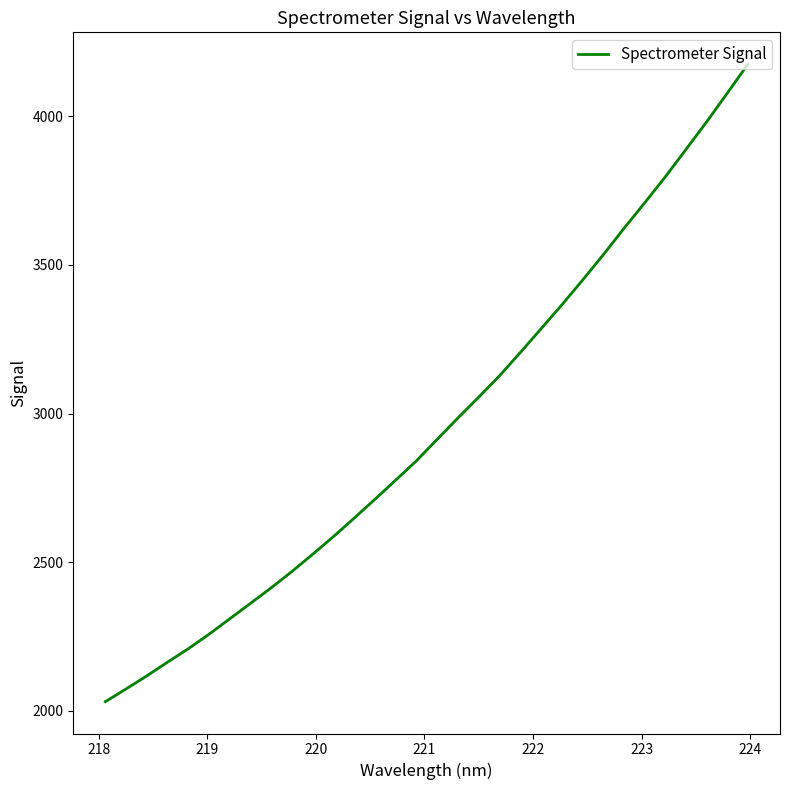

What is the maximum value shown in the chart?

4175.2